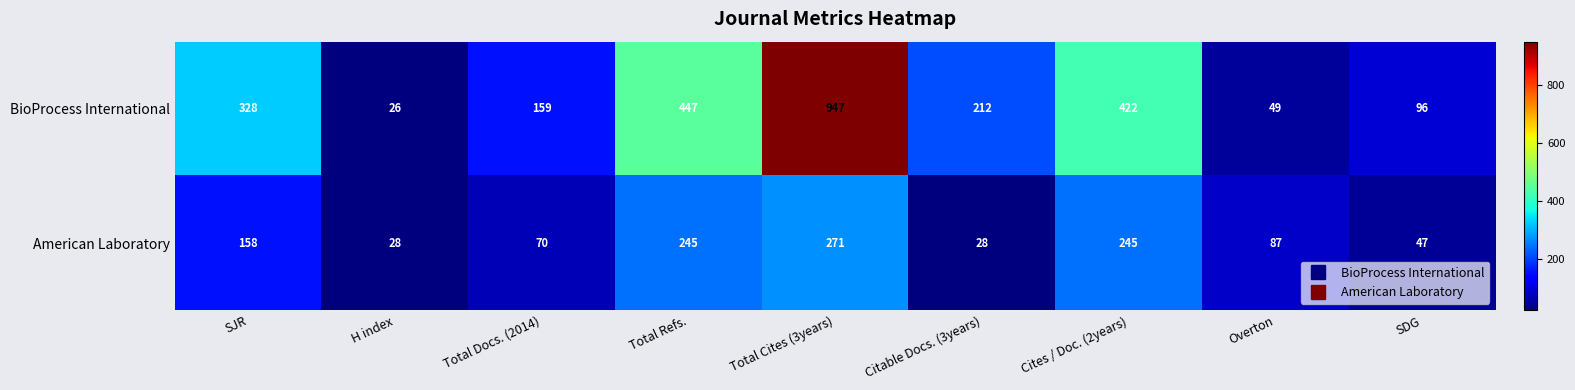

Is it true that American Laboratory equals 45 at Citable Docs. (3years)?

False